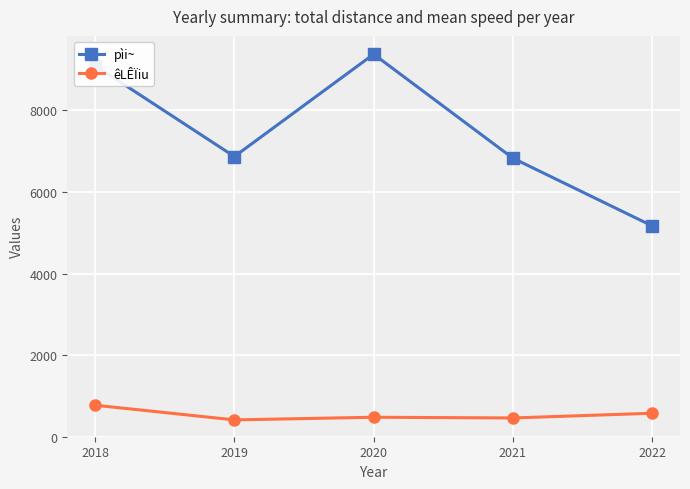

What is the value of the pìi~ point at the 2nd from the left?

6870.0